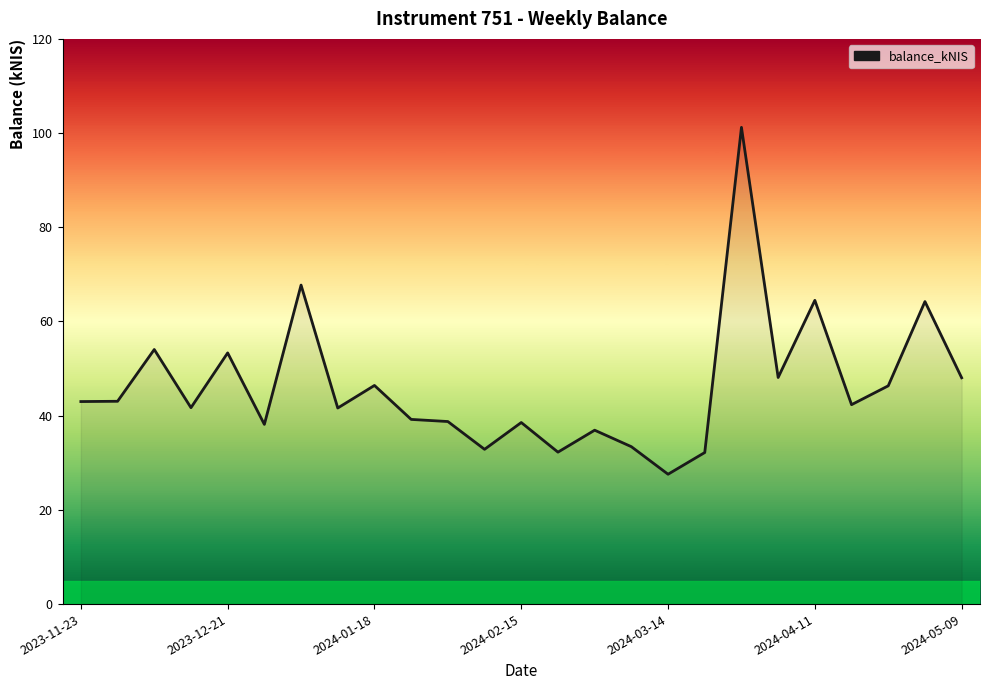

What is the minimum value shown in the chart?

27.6